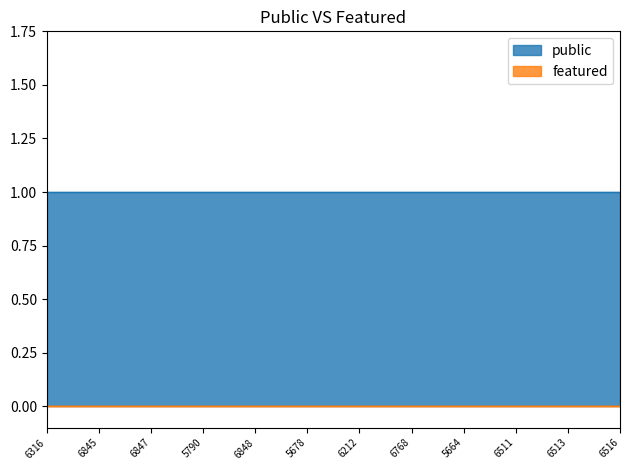

Between 5790 and 6513, which is larger?

5790